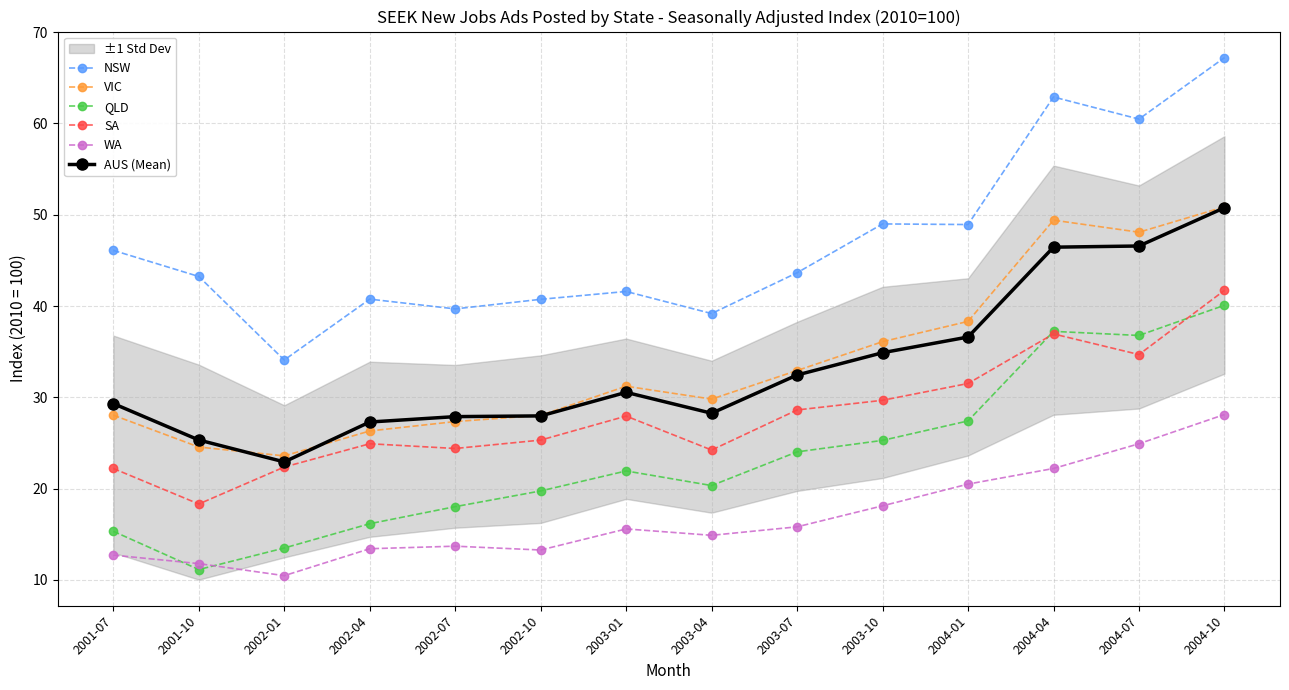

Where does the NSW series first go above 43?

2001-07